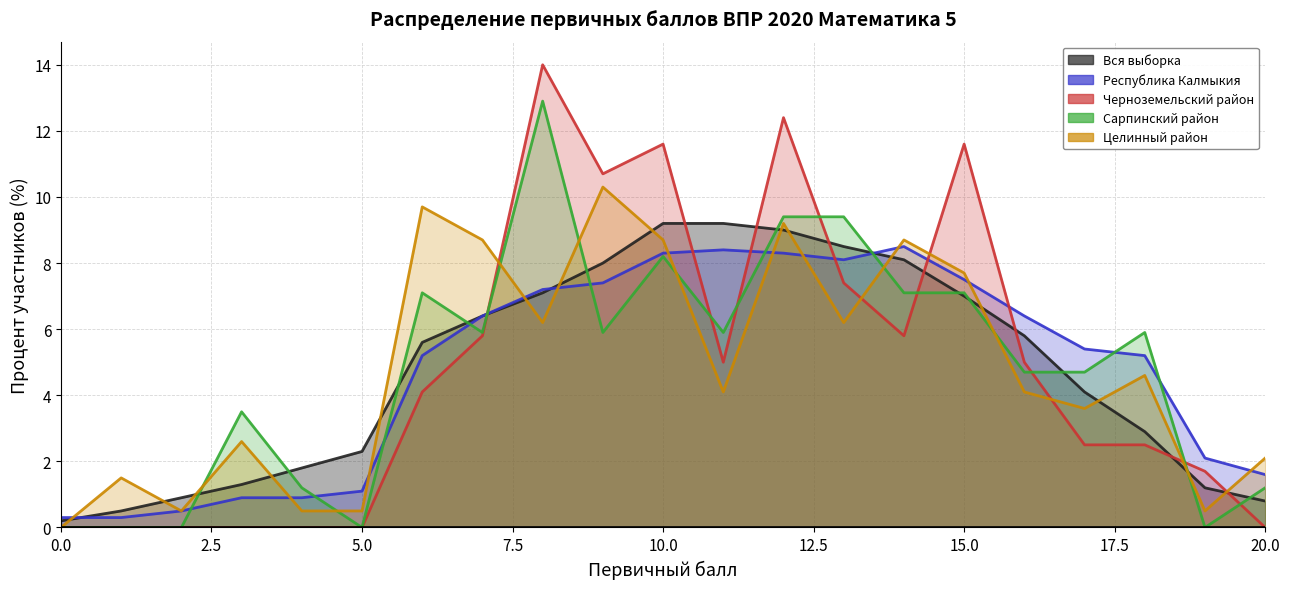

What is the value of the Вся выборка point at the 8th from the left?

6.4